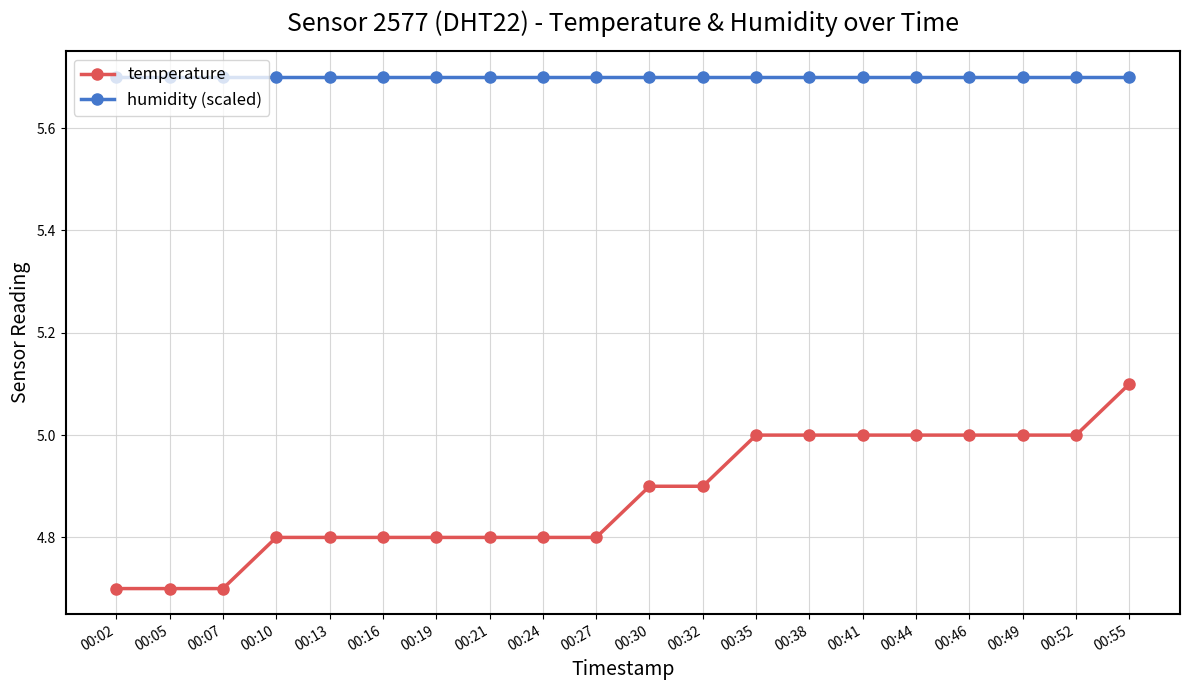

What is the sum of the humidity (scaled) values at 00:32 and 00:27?

11.4